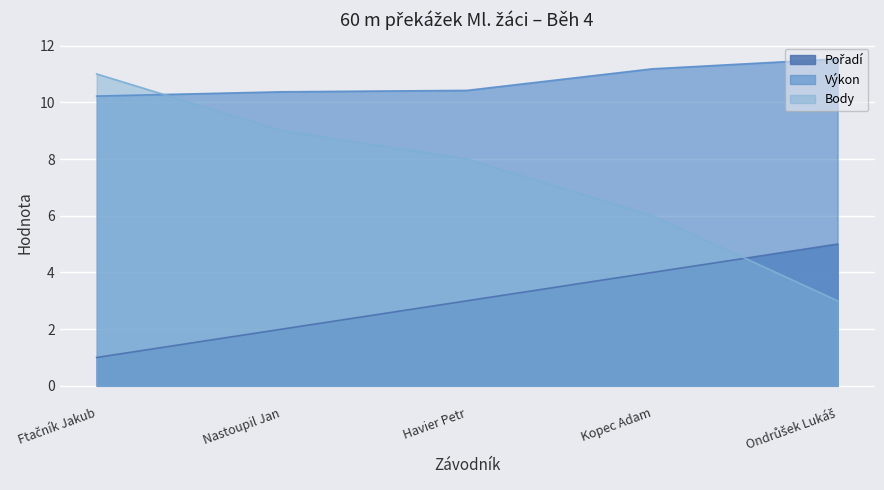

Between Ftačník Jakub and Nastoupil Jan, which is larger?

Nastoupil Jan